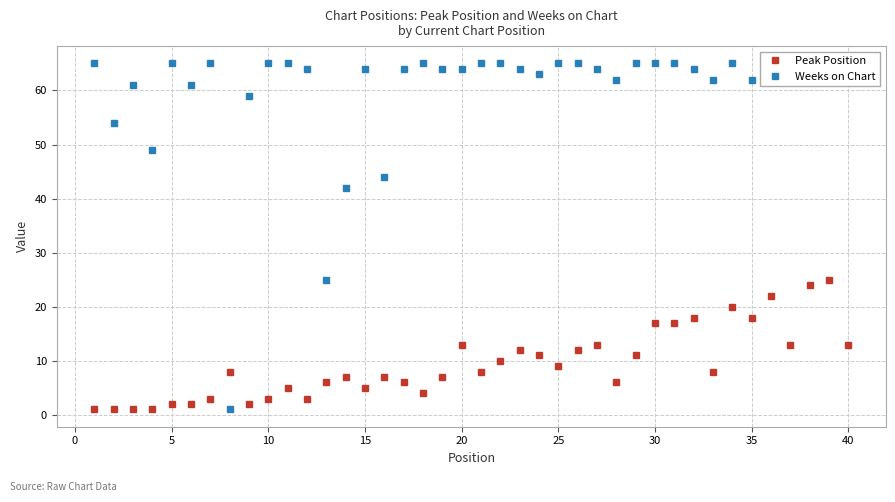

True or false: Peak Position has more than 1 interior local peaks.

True